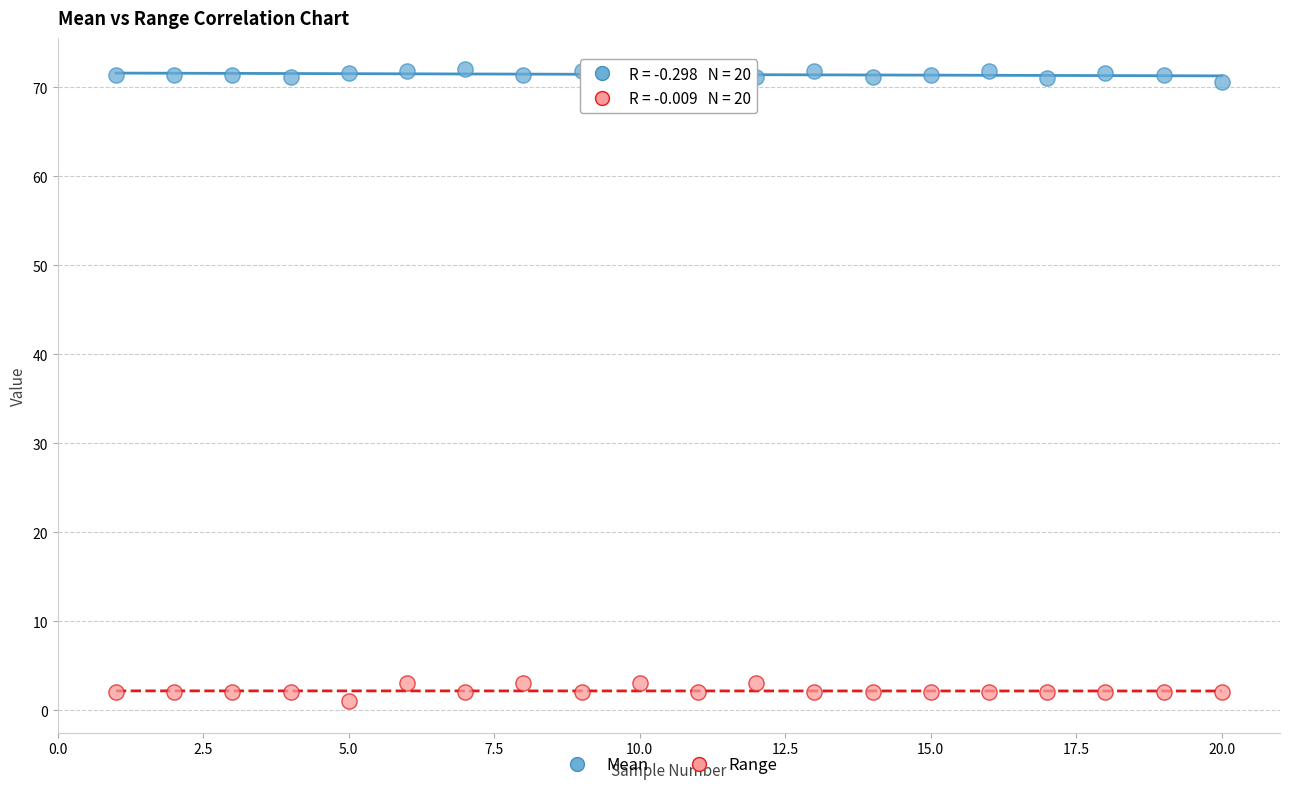

Which series reaches the maximum Y coordinate?

Mean